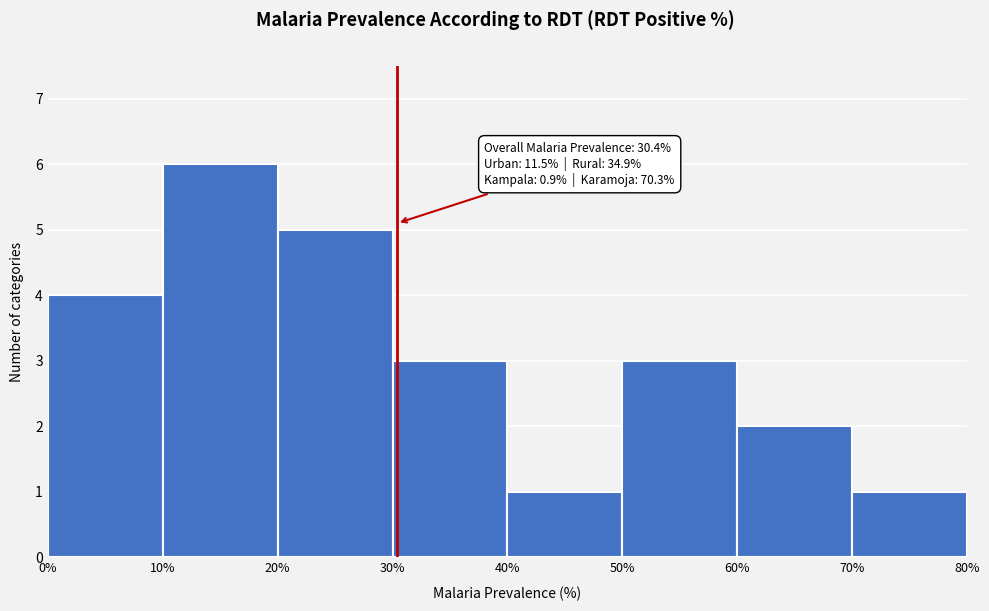

Over which range of the x-axis is the bar tallest?

10% to 20%